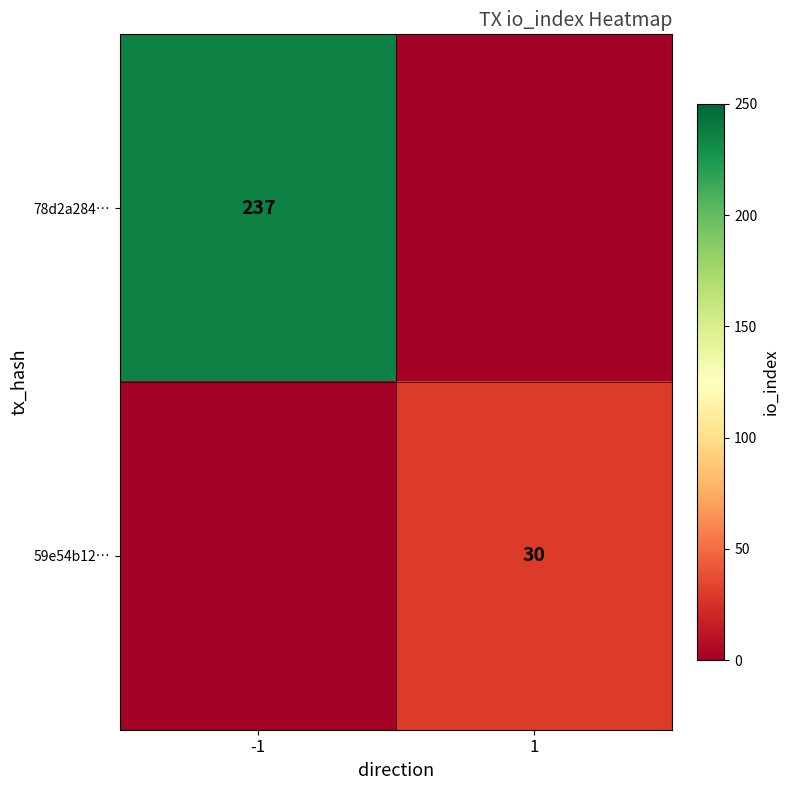

What is the total value across all series at -1?

237